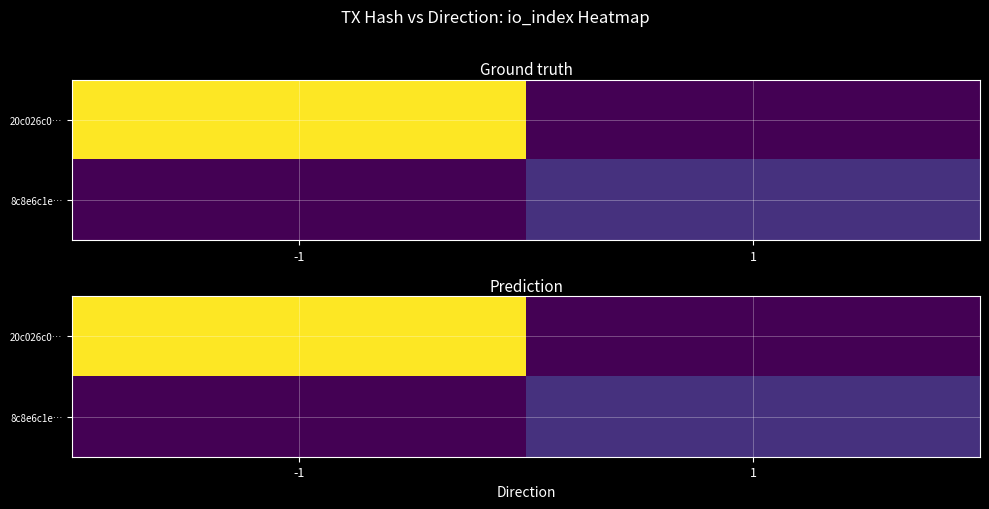

Rank the series at 1 from lowest to highest value.

20c026c0…, 8c8e6c1e…